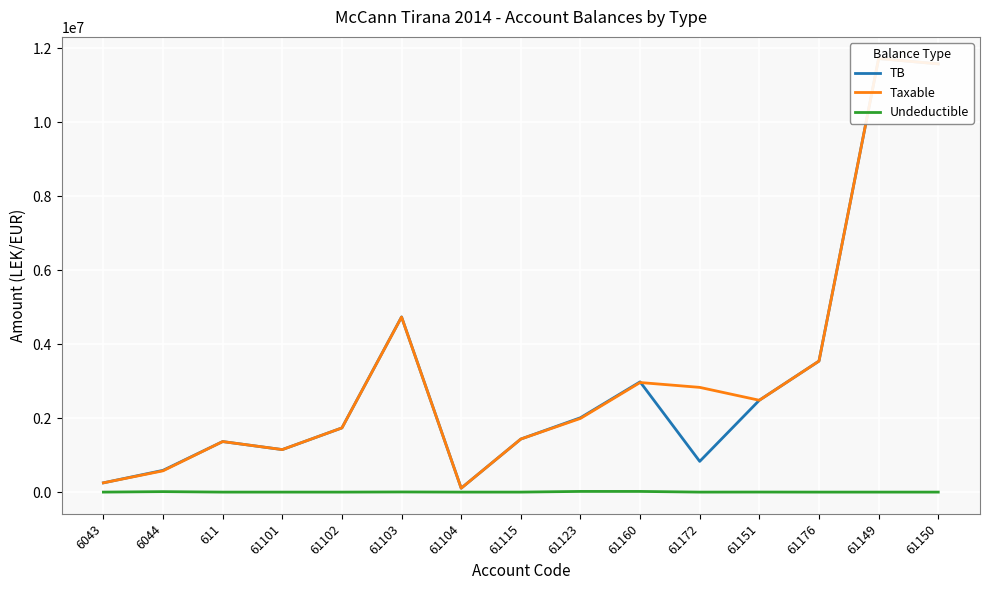

True or false: Taxable has more than 1 interior local peaks.

True